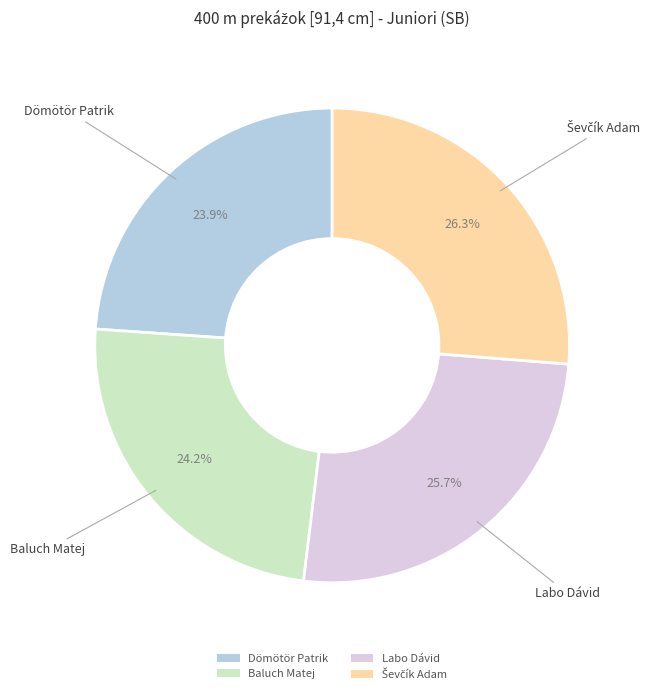

The Dömötör Patrik slice represents 36% of the pie. True or false?

False